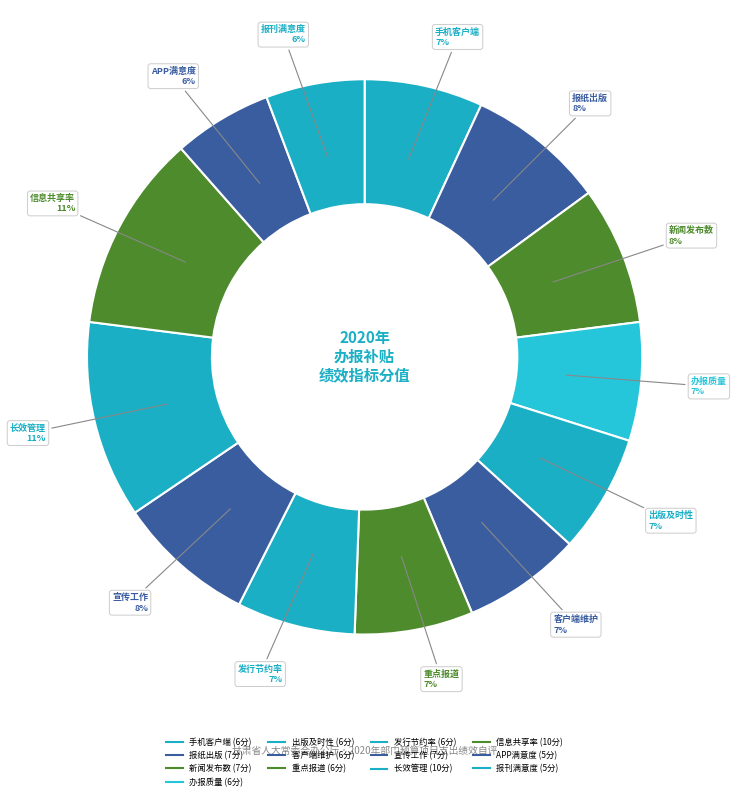

How many segments does this pie chart have?

13